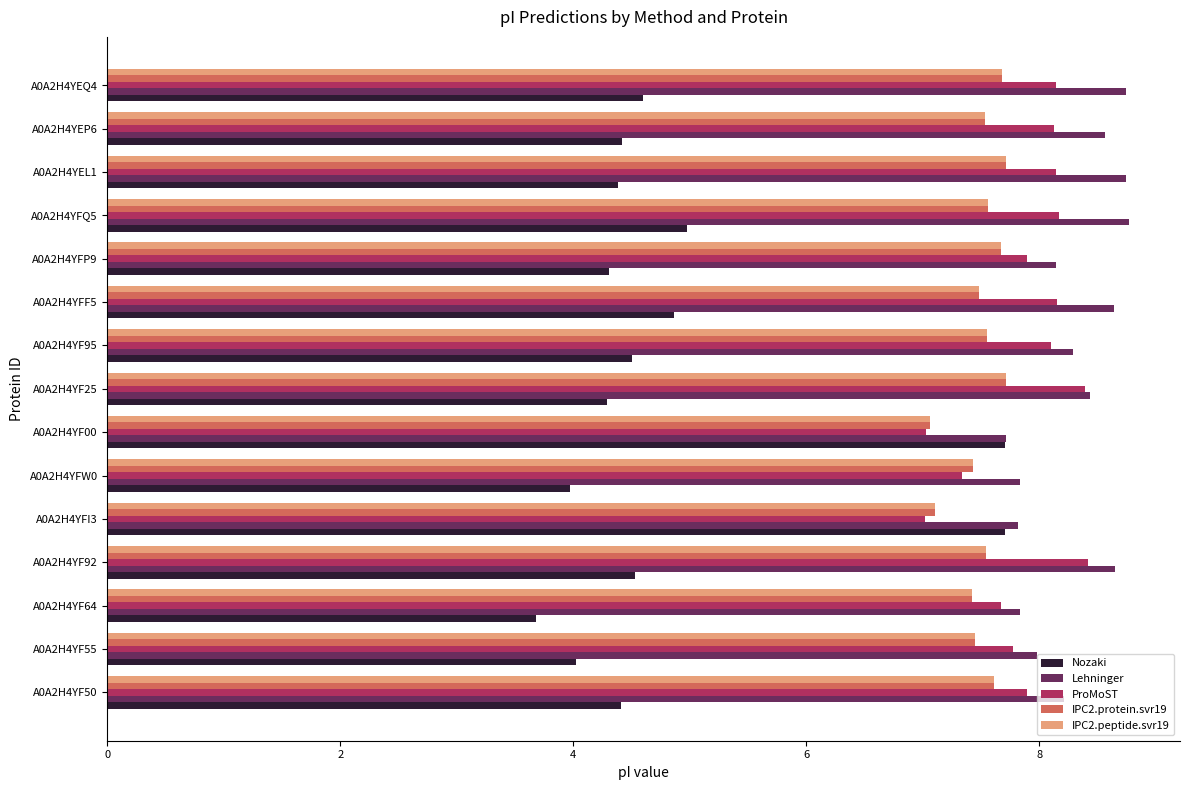

What is the minimum value shown in the chart?

3.7